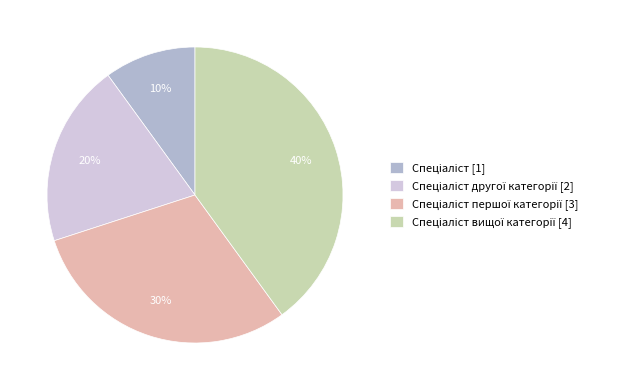

Is there any slice that represents more than half of the pie?

No